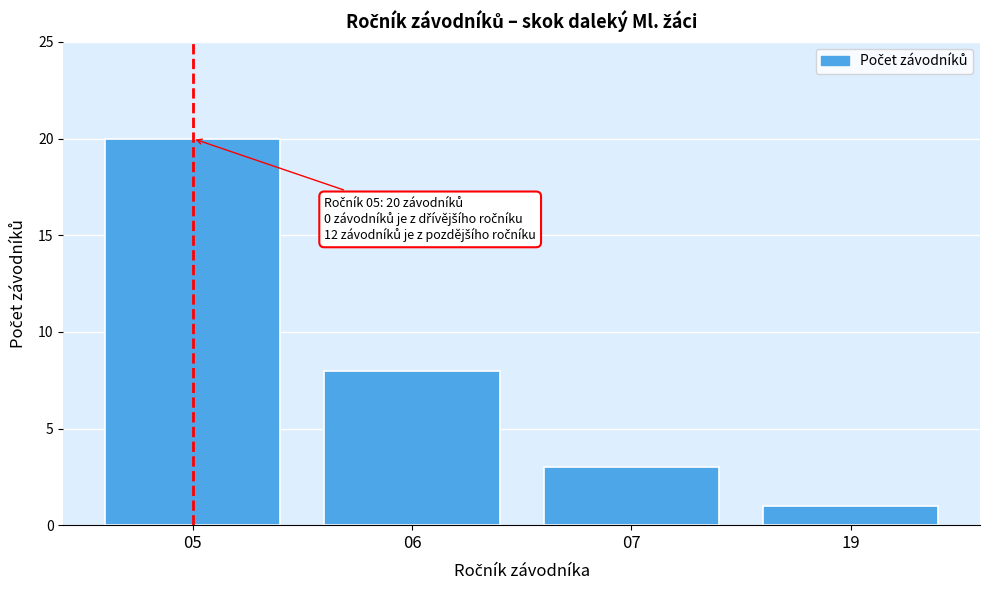

Reading right to left, list all the values displayed in this chart.

1	3	8	20